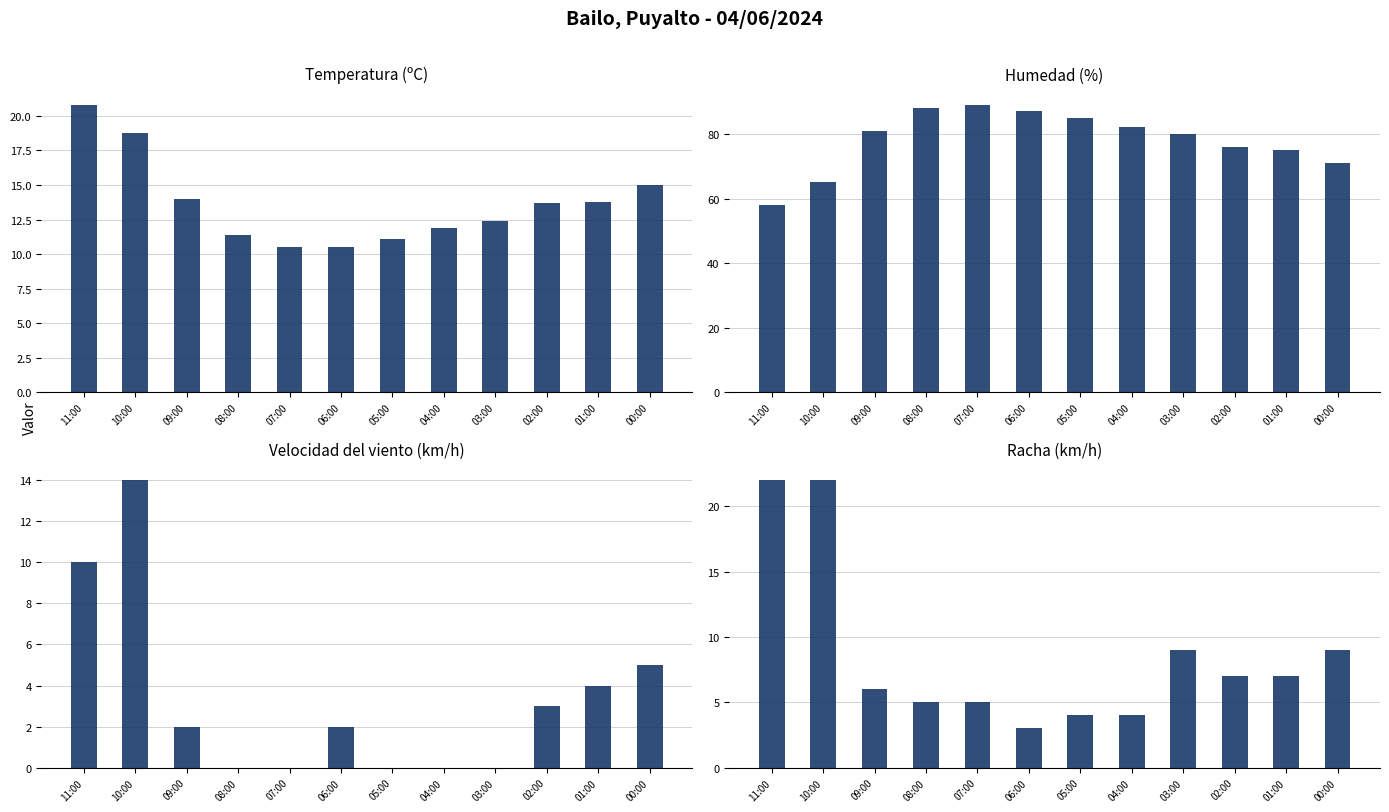

How many bars are there in total?

48